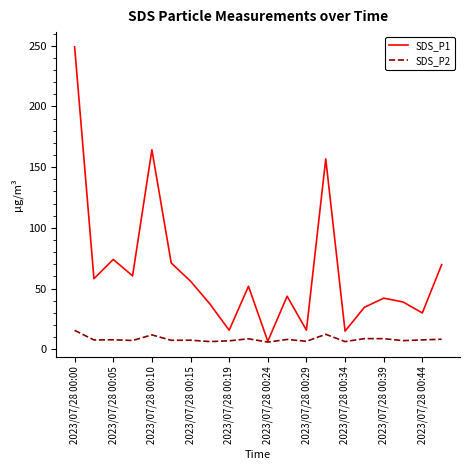

Rank the series by their average value, from lowest to highest.

SDS_P2, SDS_P1